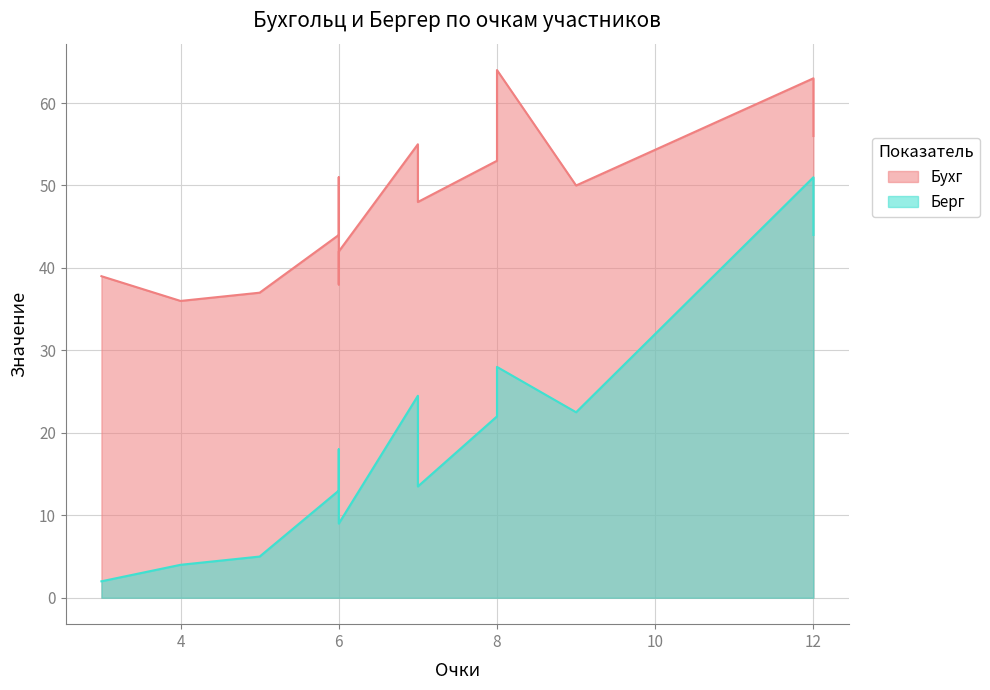

True or false: Бухг and Берг intersect in this chart.

False